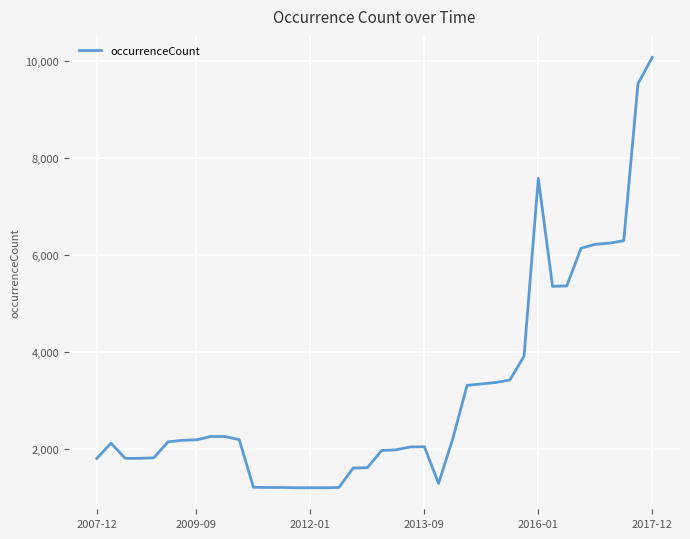

What is the maximum value shown in the chart?

10076